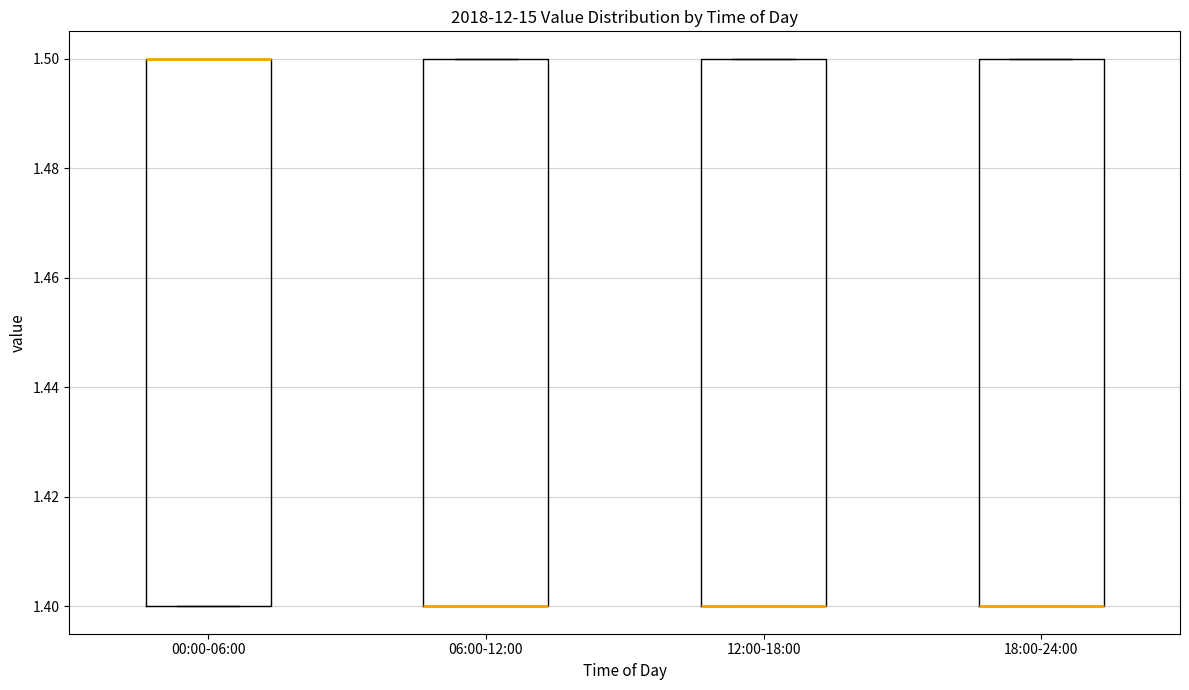

Reading left to right, read every box against the y-axis: the position of its median line, the range the box covers, and the ends of its whiskers. The values are not printed on the chart, so give them approximately, as read against the axis.

00:00-06:00: median 1.5 (drawn on the box's upper edge), box 1.4 to 1.5, whiskers 1.4 to 1.5
06:00-12:00: median 1.4 (drawn on the box's lower edge), box 1.4 to 1.5, whiskers 1.4 to 1.5
12:00-18:00: median 1.4 (drawn on the box's lower edge), box 1.4 to 1.5, whiskers 1.4 to 1.5
18:00-24:00: median 1.4 (drawn on the box's lower edge), box 1.4 to 1.5, whiskers 1.4 to 1.5